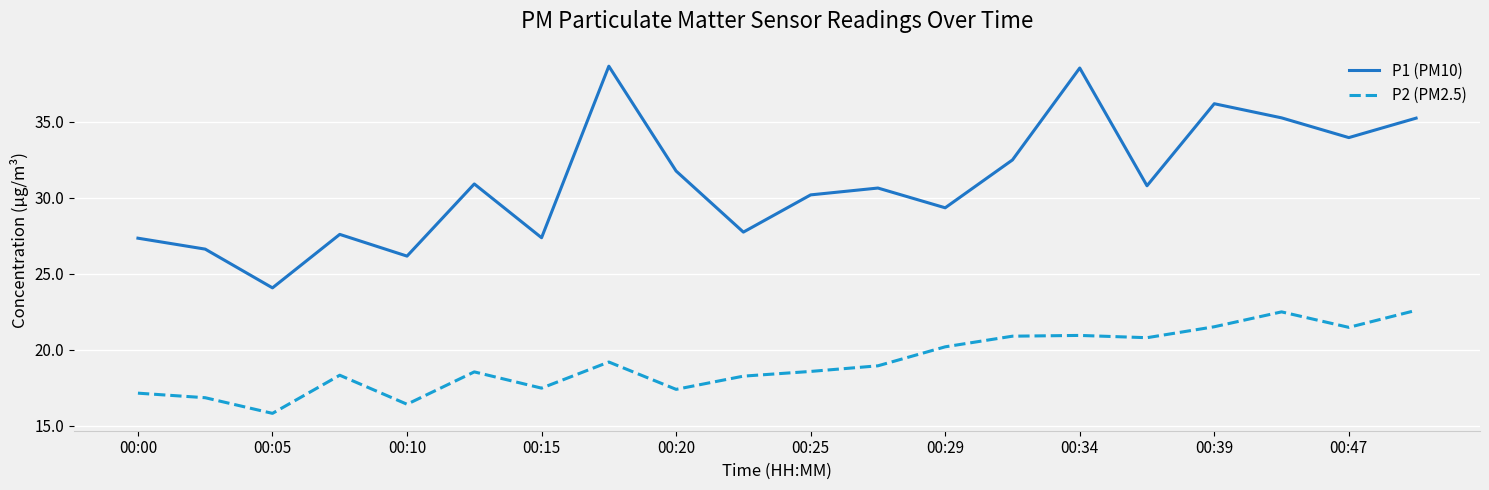

At how many categories does at least one series exceed 15?

20